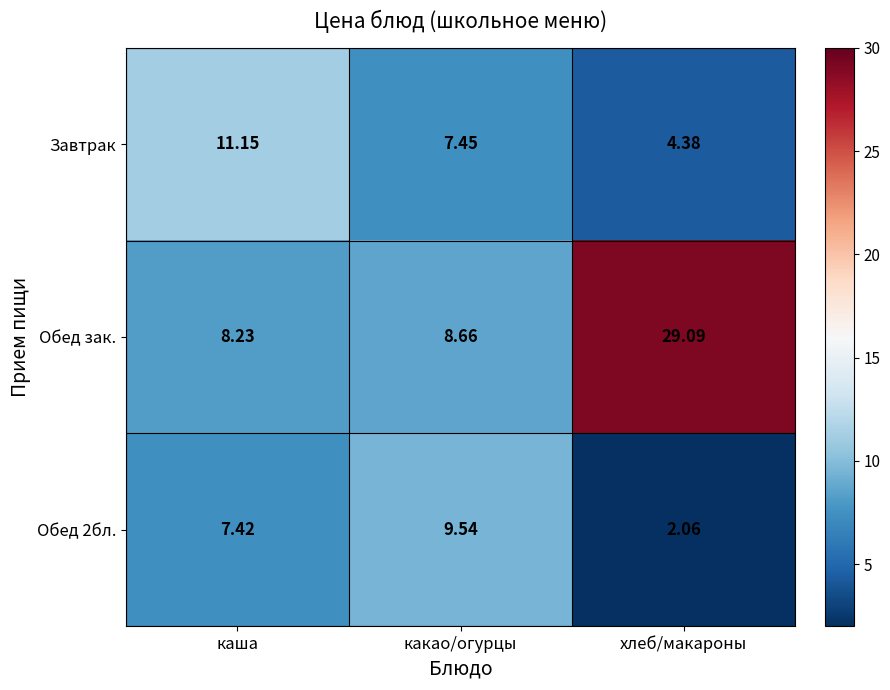

Which category has the lowest value across all series?

хлеб/макароны